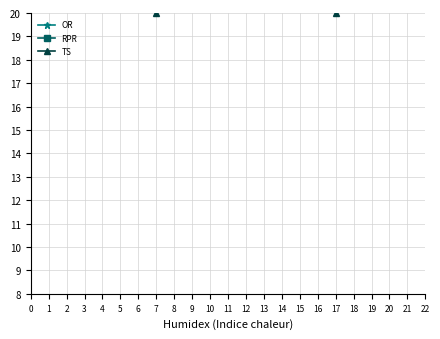

Rank the series by their maximum value, from highest to lowest.

RPR, OR, TS